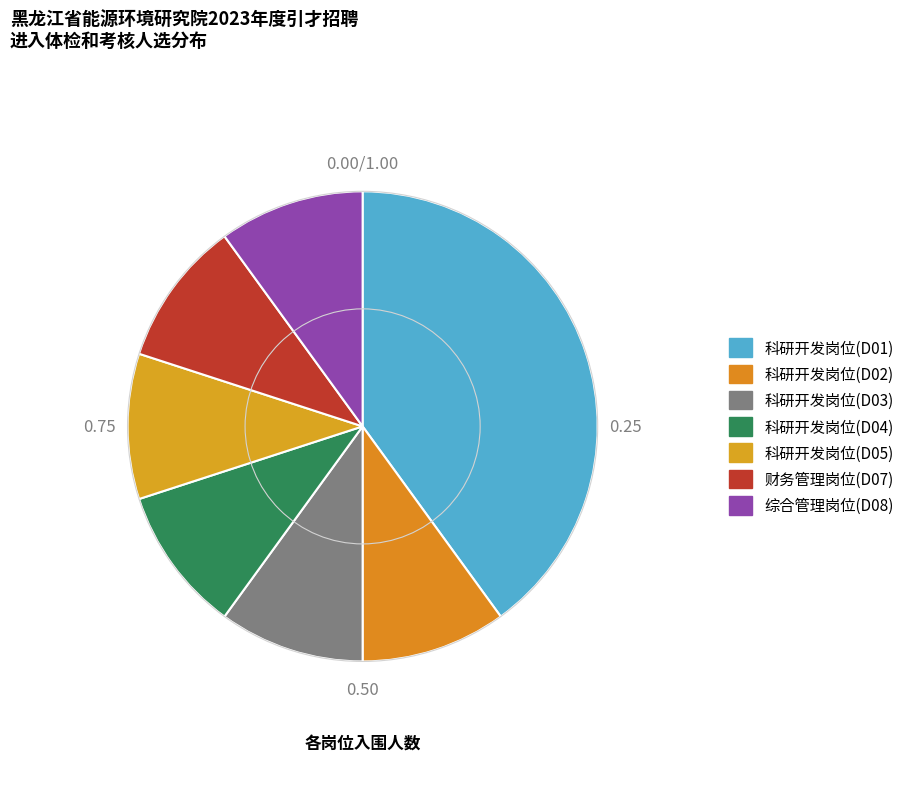

What percentage is the 科研开发岗位(D02) slice, to the nearest percent?

10%